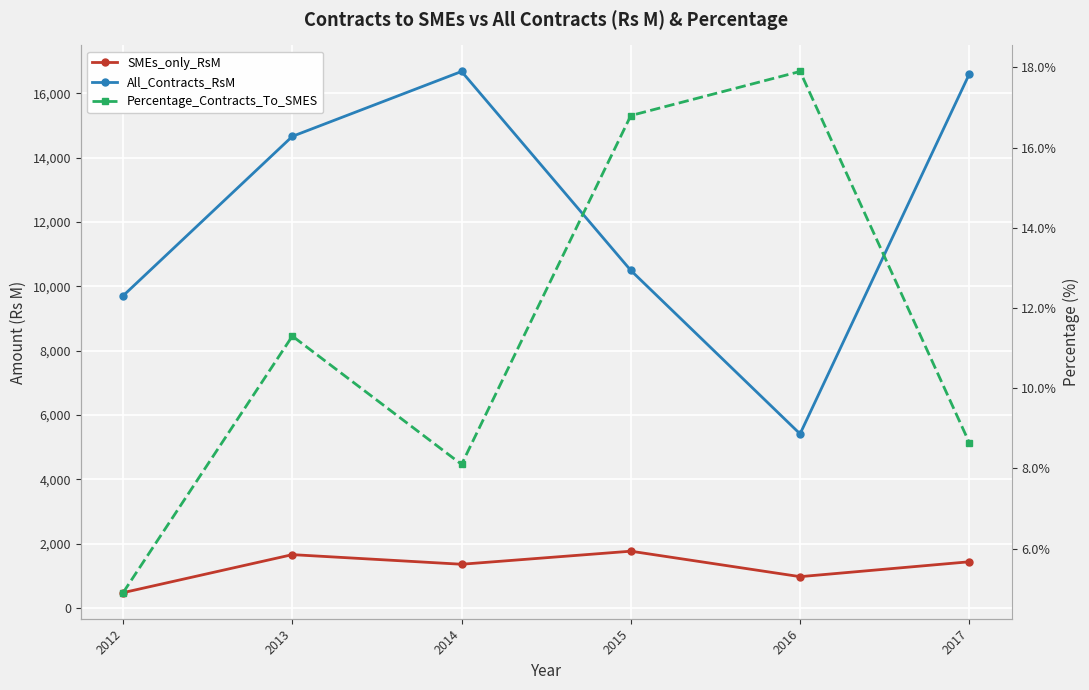

Which category has the lowest value across all series?

2012